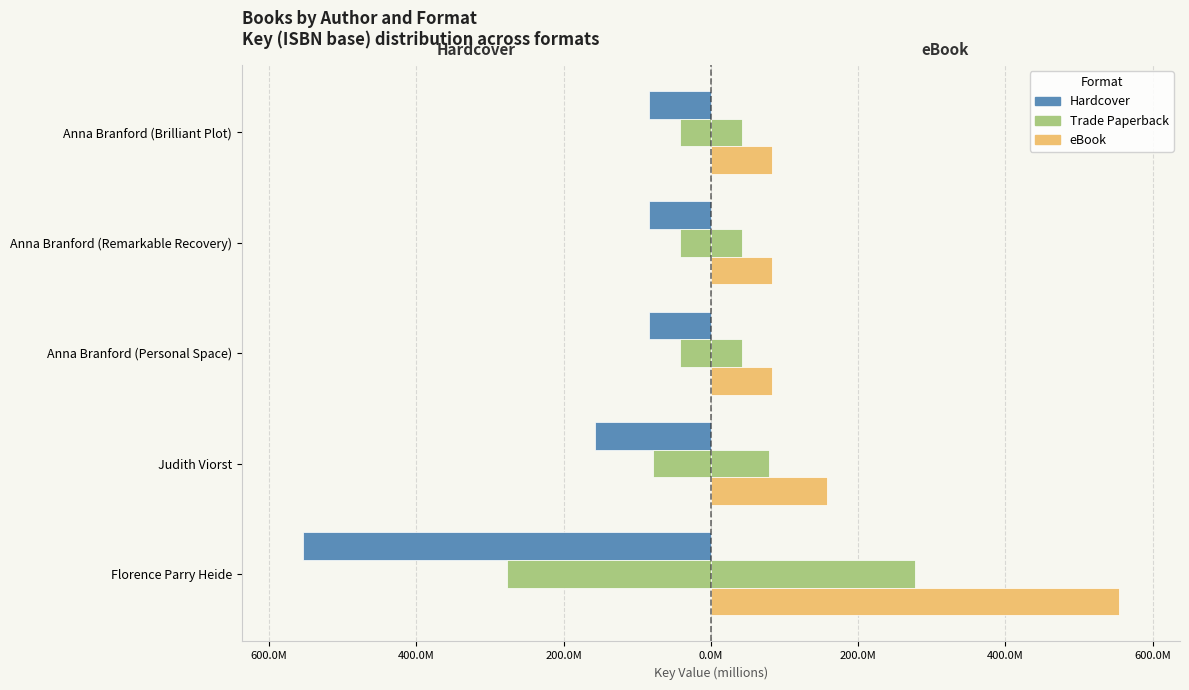

How many groups of bars are there?

5